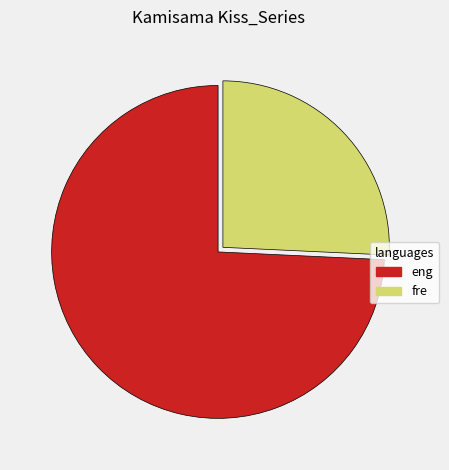

Which category has the smallest portion of the pie?

fre